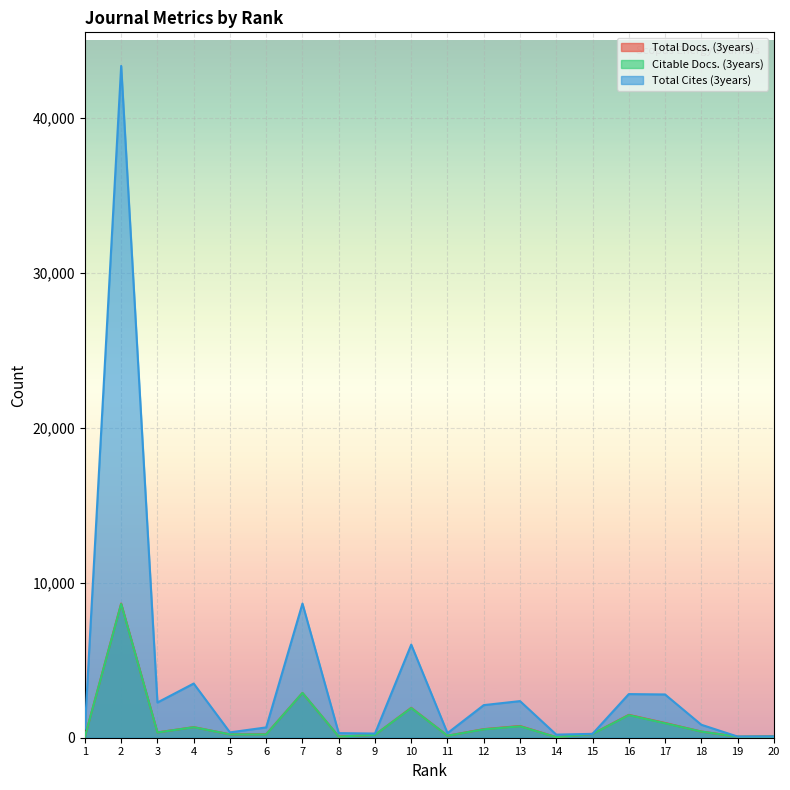

What is the average value of the Total Docs. (3years) series?

1000